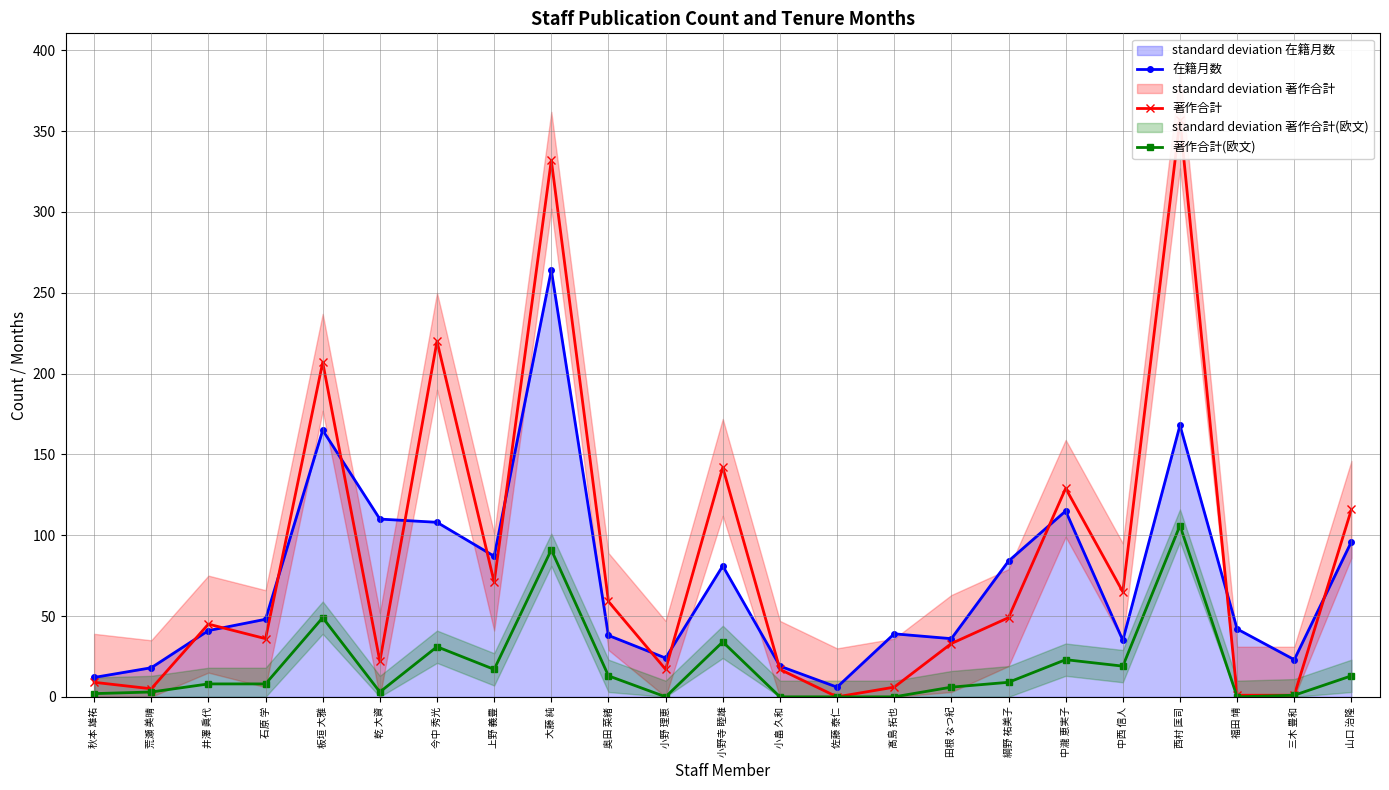

The 著作合計(欧文) series shows 5 at 石原 学. True or false?

False